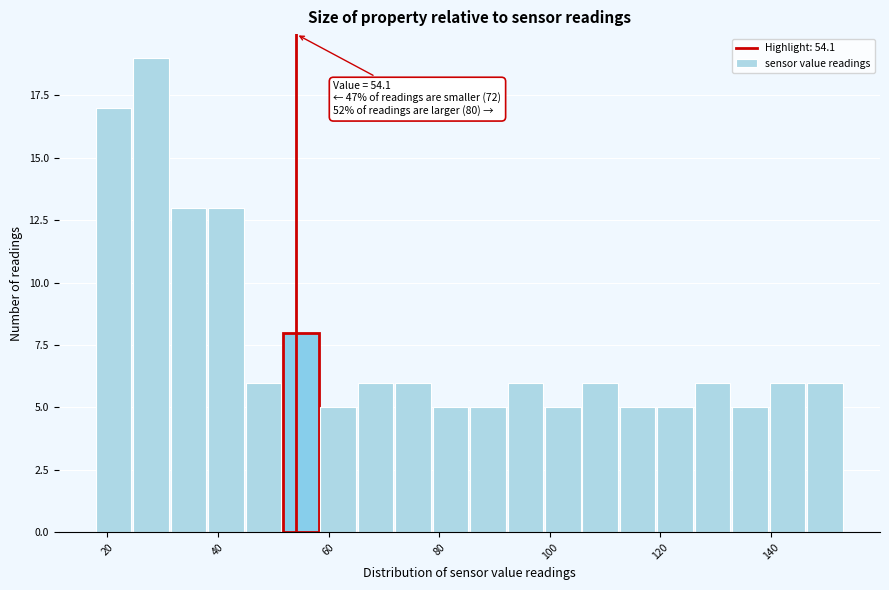

Read against the x-axis, roughly where is the centre of the tallest bar?

28